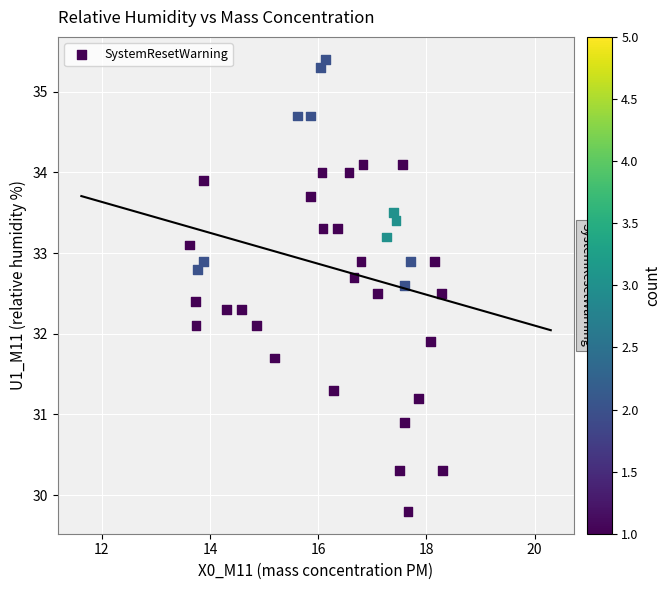

What is the range of Y values (max minus min)?

5.6